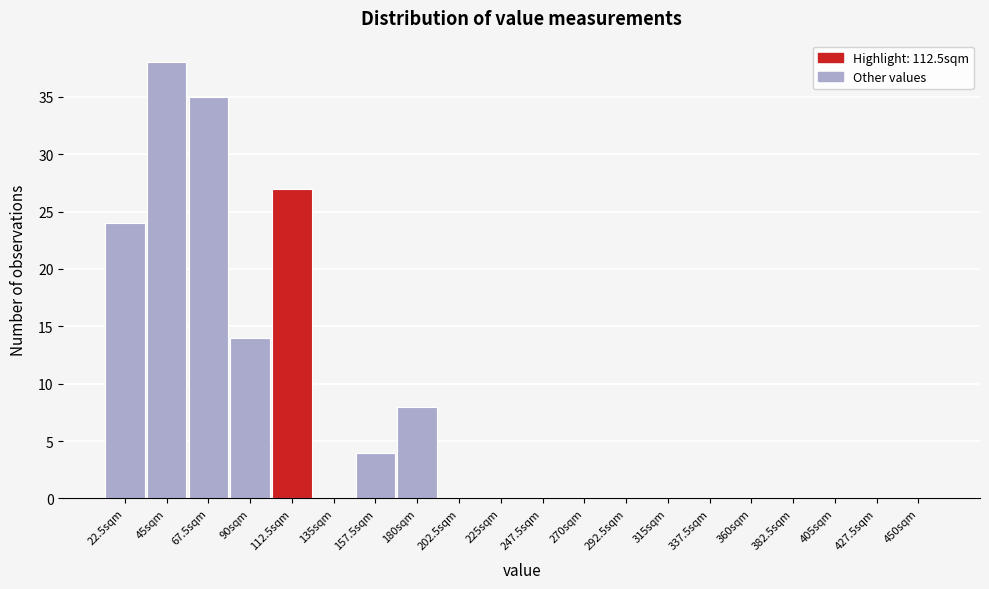

Reading right to left, what are all the values shown in this chart?

450sqm=0	427.5sqm=0	405sqm=0	382.5sqm=0	360sqm=0	337.5sqm=0	315sqm=0	292.5sqm=0	270sqm=0	247.5sqm=0	225sqm=0	202.5sqm=0	180sqm=8	157.5sqm=4	135sqm=0	112.5sqm=27	90sqm=14	67.5sqm=35	45sqm=38	22.5sqm=24